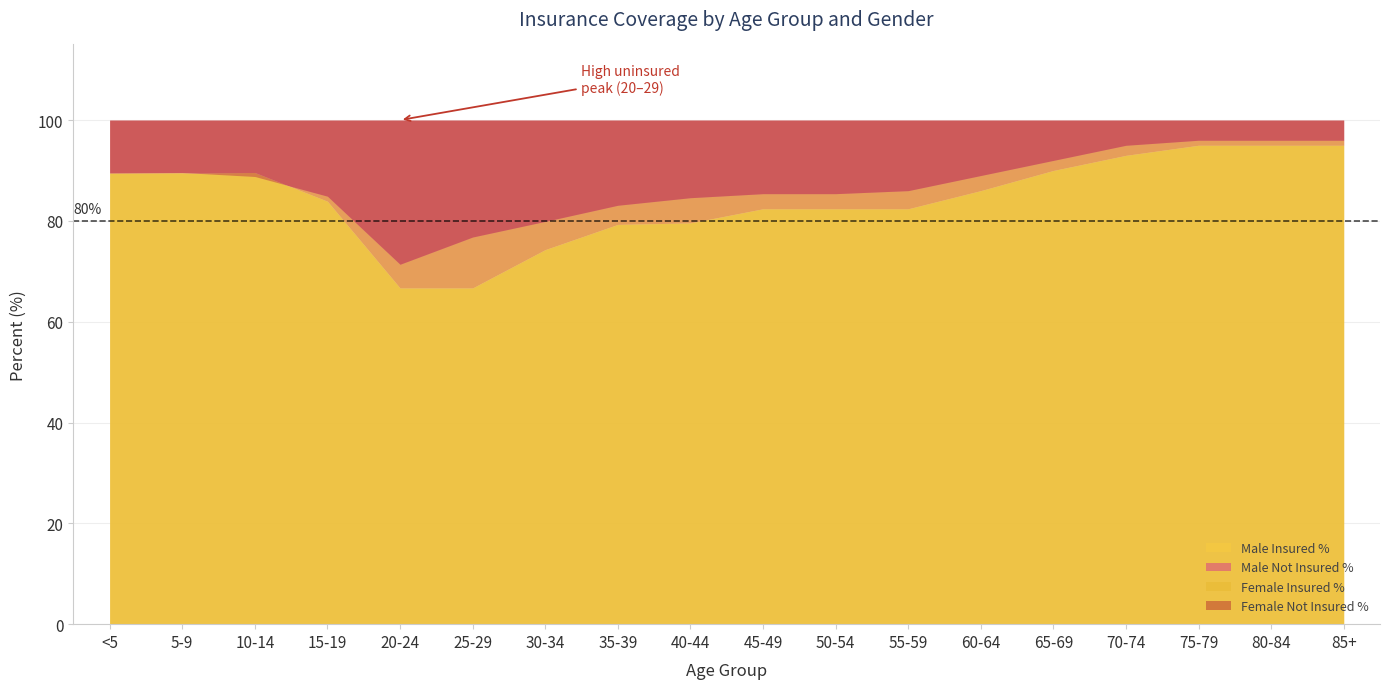

True or false: Male Not Insured % and Female Not Insured % cross at least once.

True